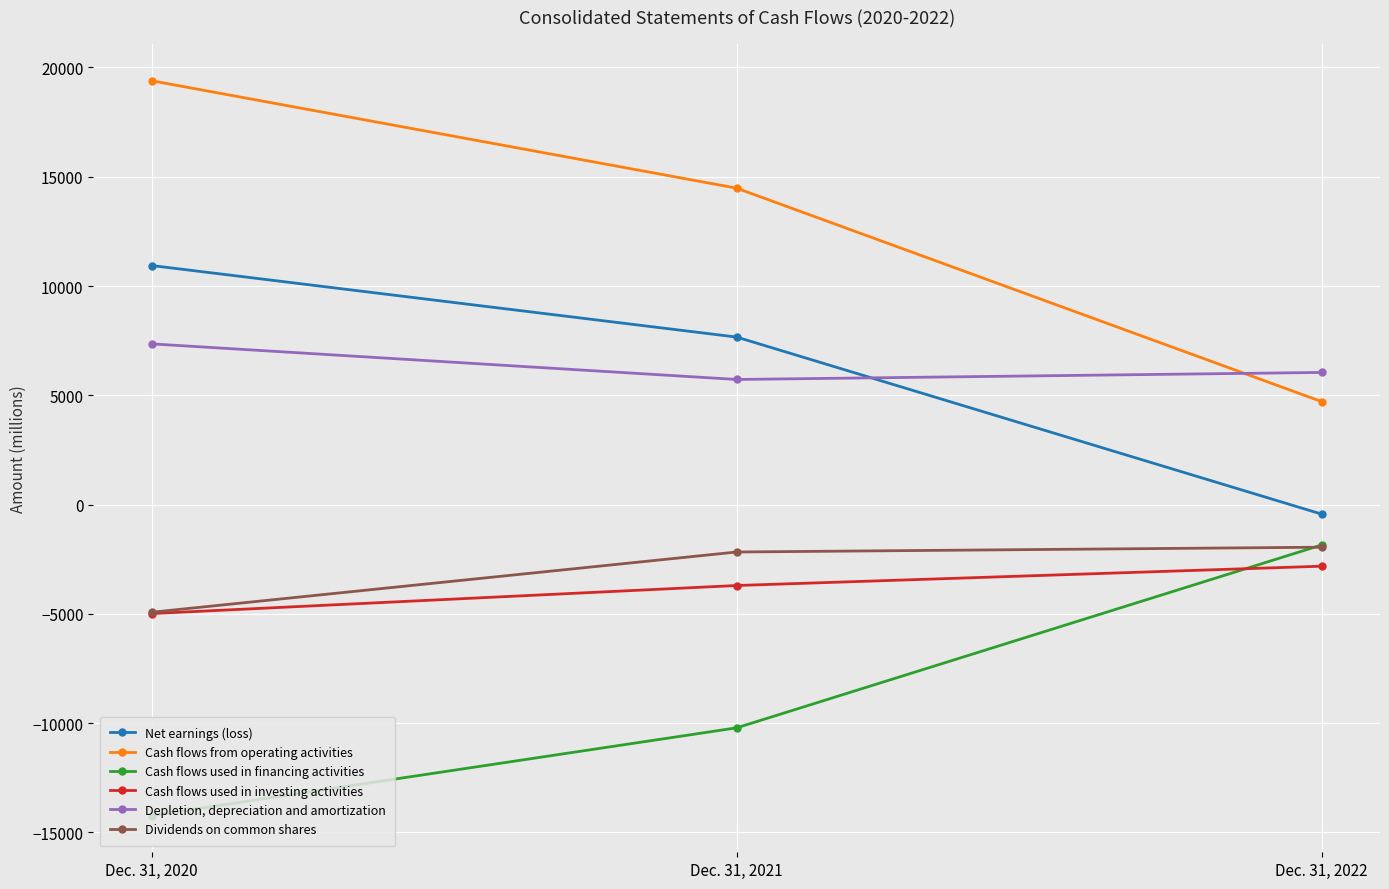

What is the highest value of the Cash flows from operating activities series?

19391